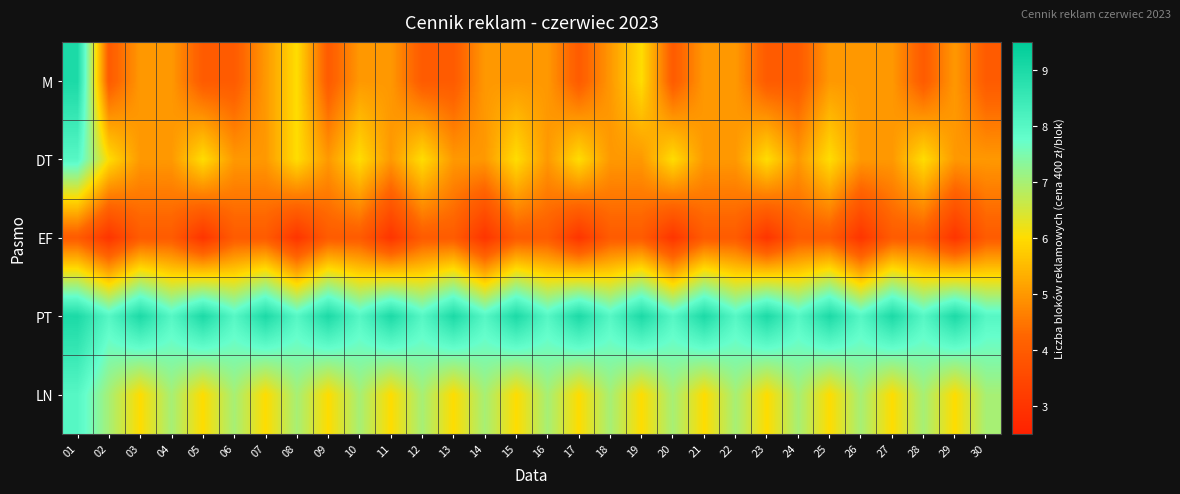

Which series has the widest spread of values?

M